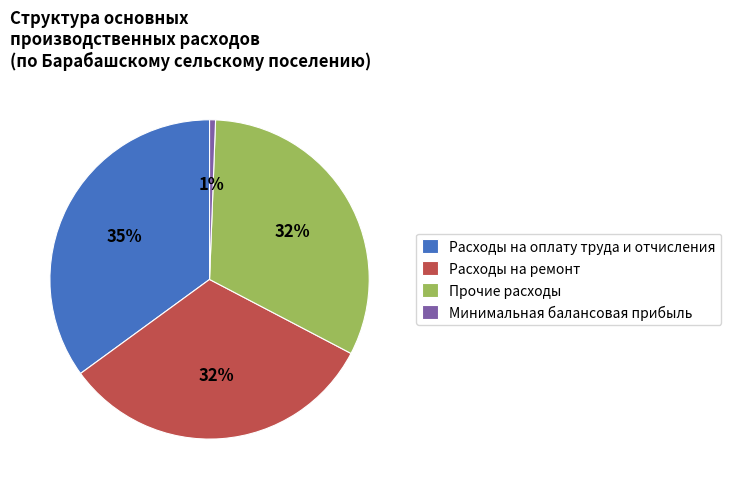

Is there any slice that represents more than half of the pie?

No